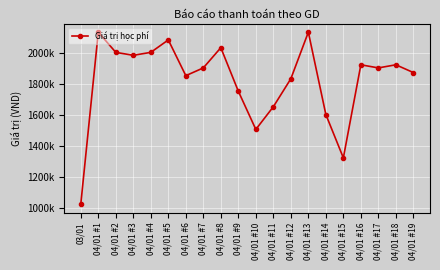

At which category does the data reach its first local valley?

04/01 #3